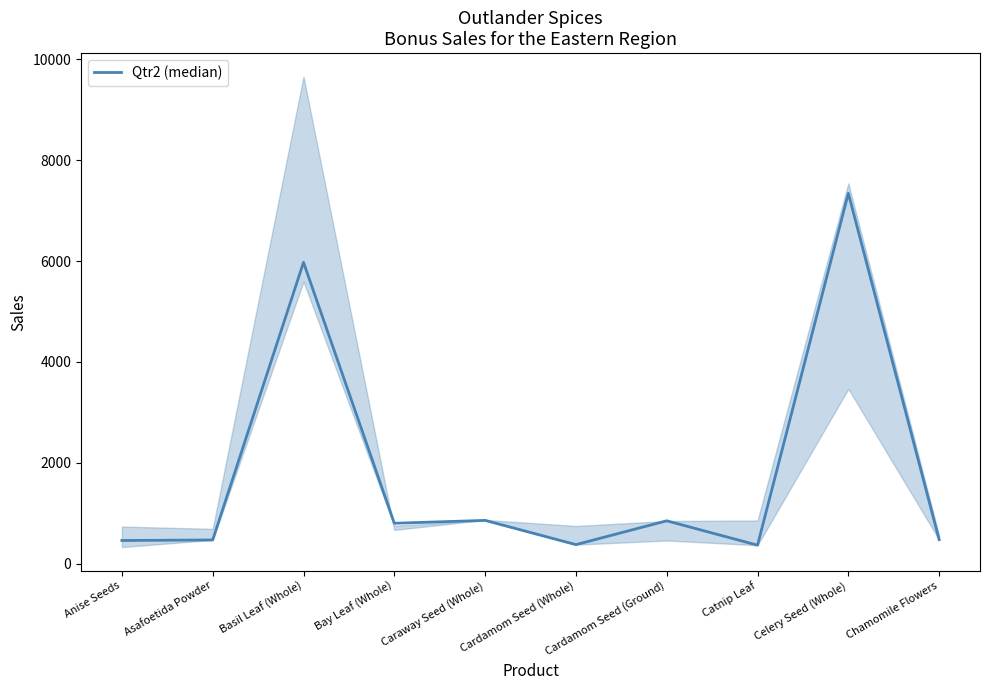

Is it true that the value at Cardamom Seed (Whole) is 375?

True